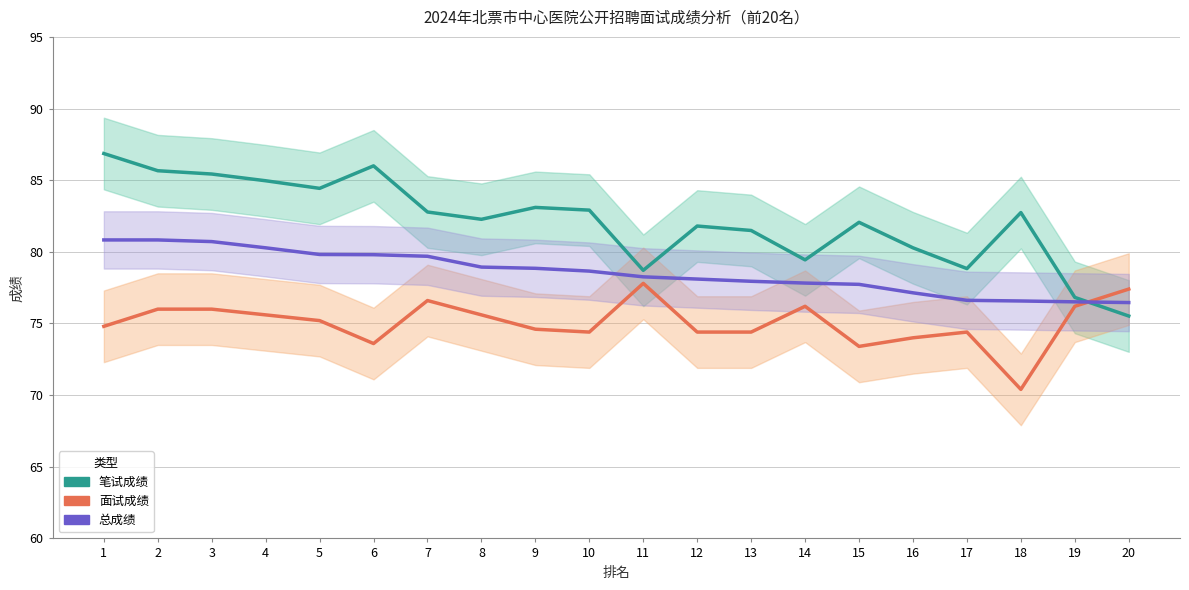

Rank the categories by 面试成绩 value from lowest to highest.

18, 15, 6, 16, 10, 12, 13, 17, 9, 1, 5, 4, 8, 2, 3, 14, 19, 7, 20, 11